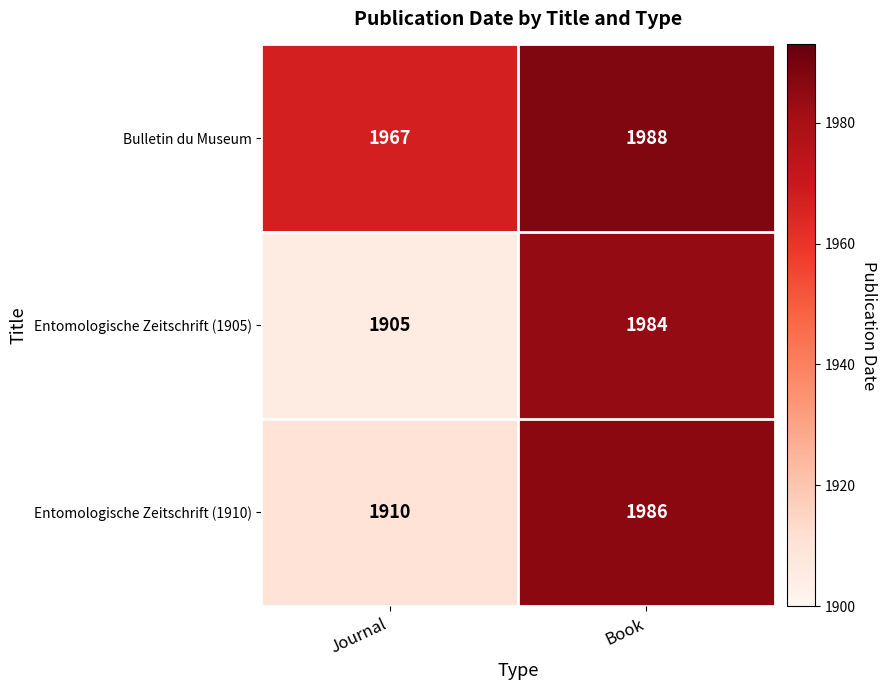

Is the value of Entomologische Zeitschrift (1905) at Book greater than the value of Entomologische Zeitschrift (1910) at Journal?

Yes